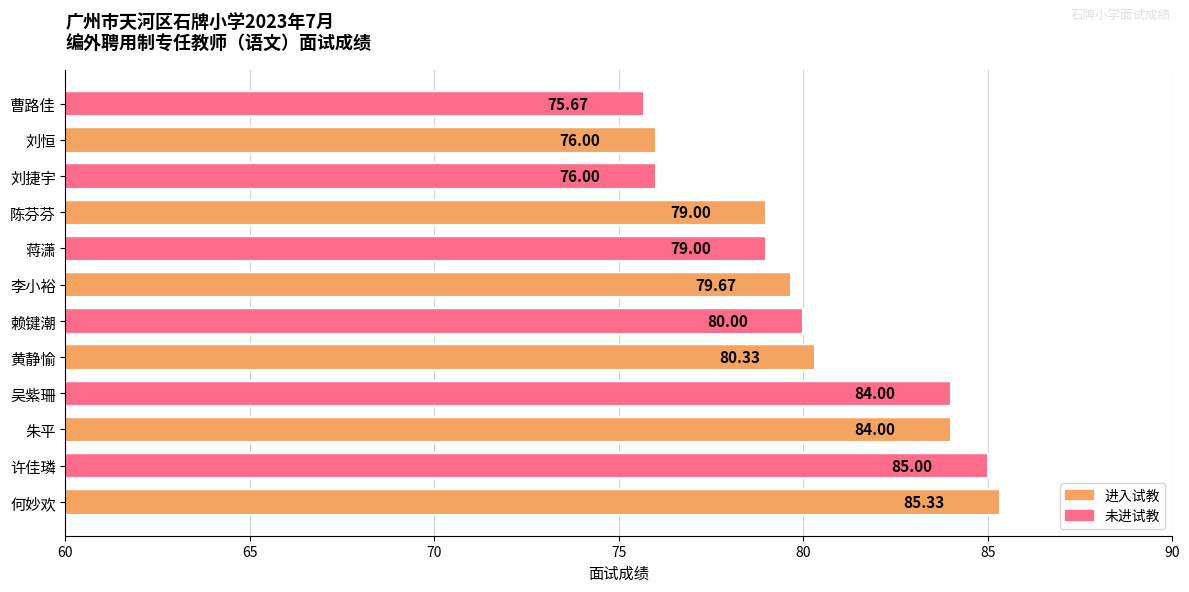

What is the ratio of the value at 何妙欢 to the value at 刘恒?

1.1